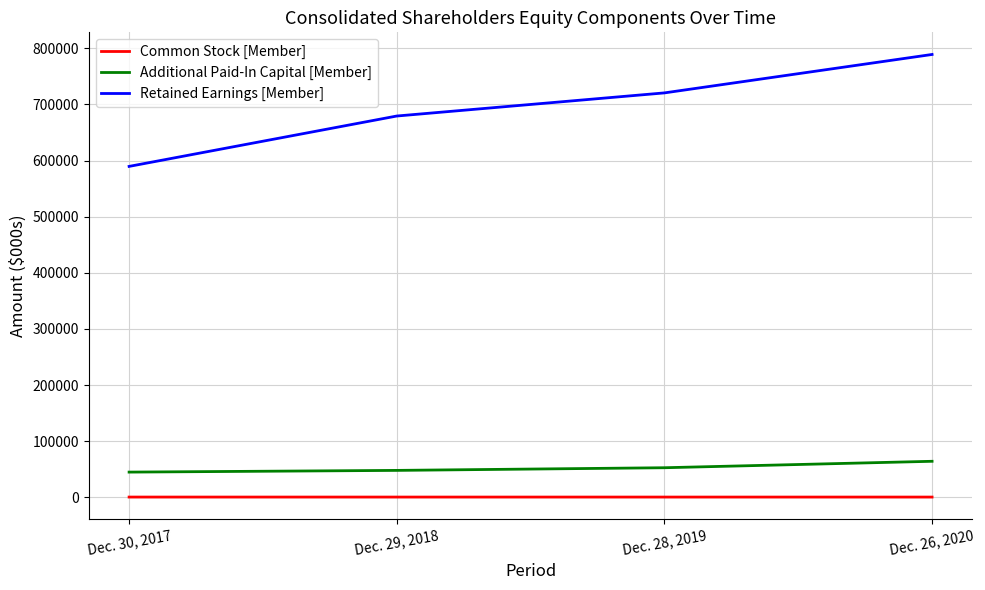

What is the maximum value shown in the chart?

789152